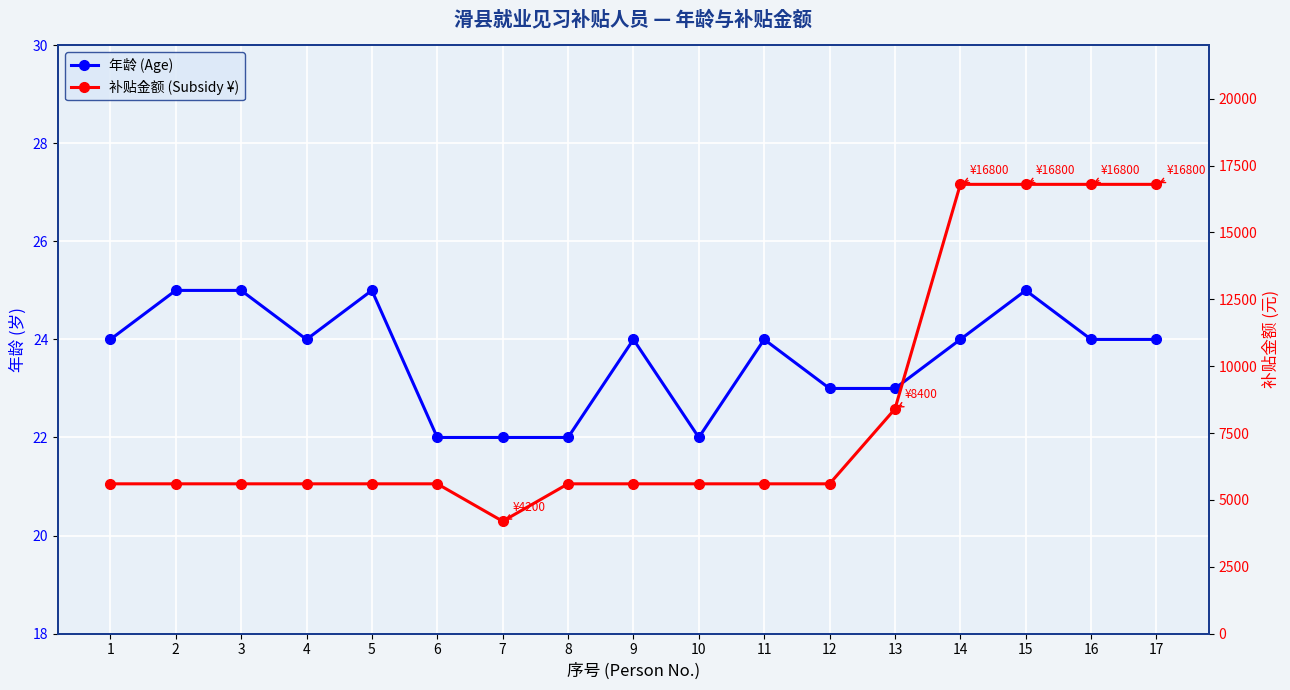

What are all the series names shown in the legend?

年龄 (Age), 补贴金额 (Subsidy ¥)